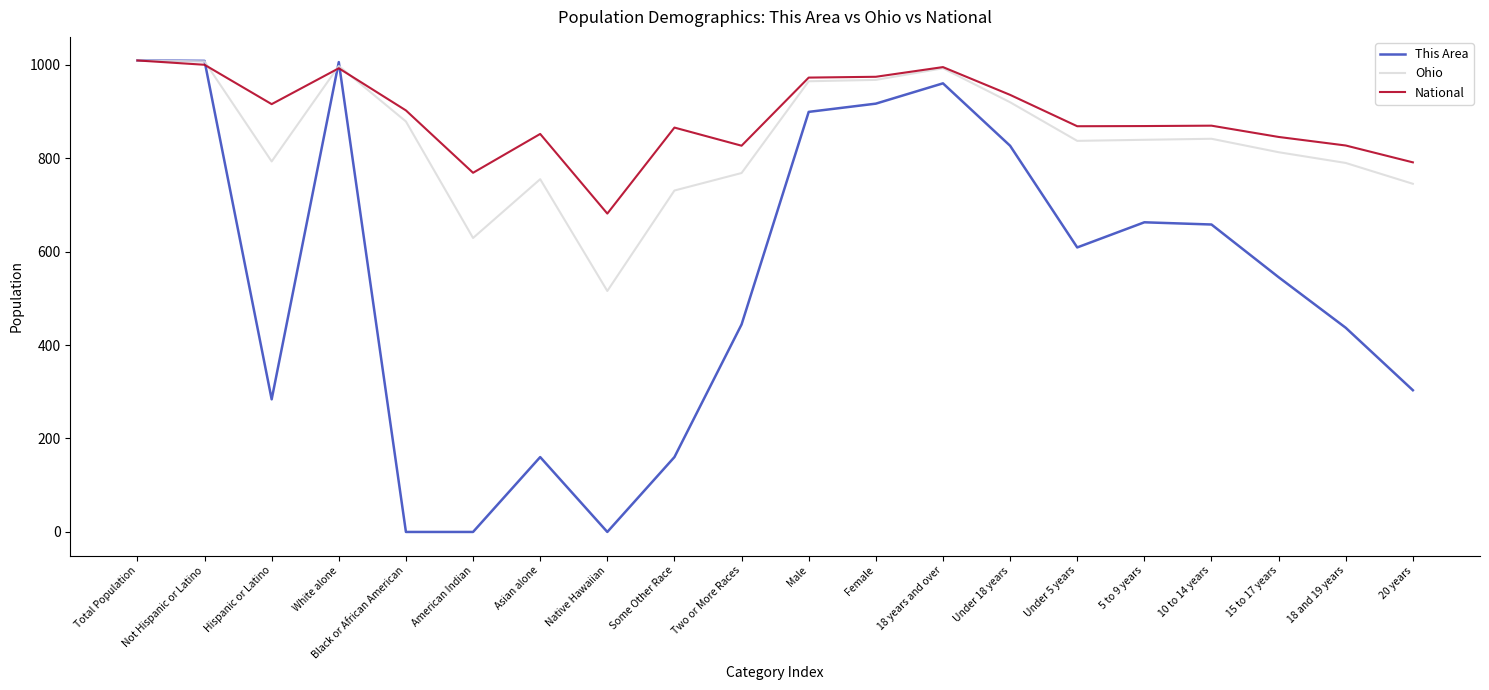

What position from the left is Black or African American?

5